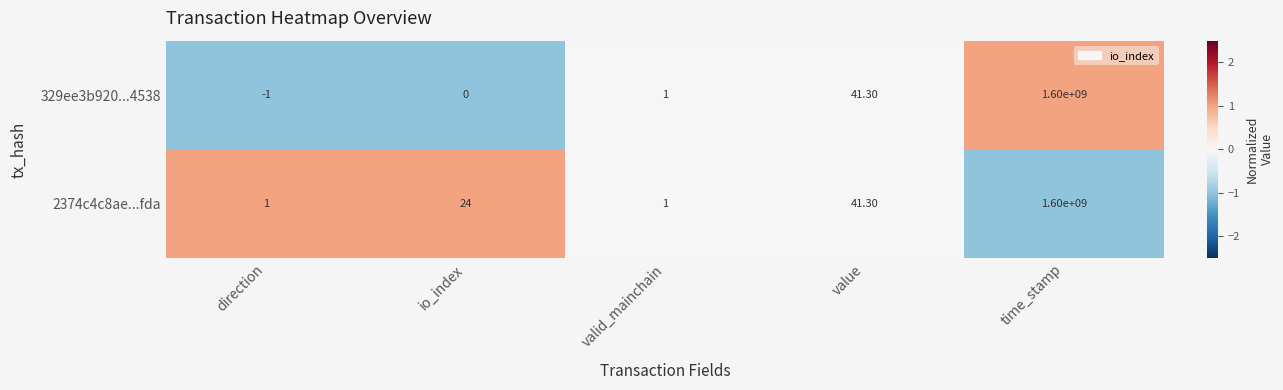

Rank the categories by 329ee3b920...4538 value from highest to lowest.

time_stamp, value, valid_mainchain, io_index, direction